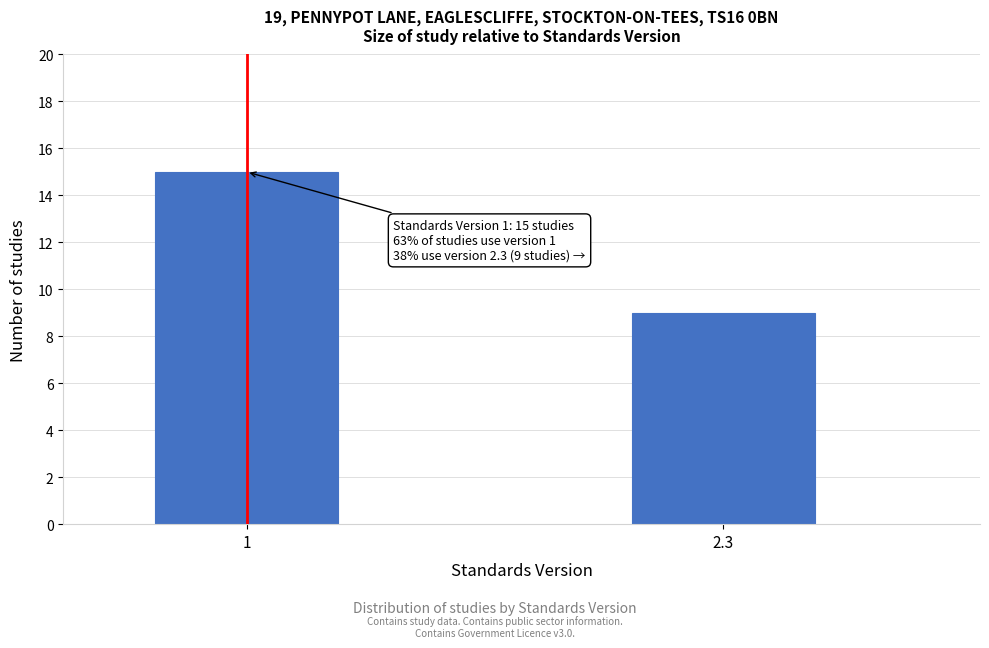

Reading left to right, list all the values displayed in this chart.

1=15	2.3=9